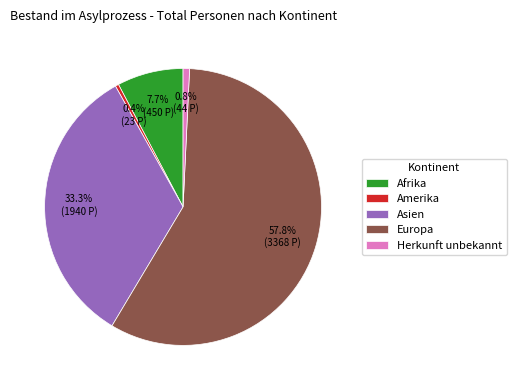

Is the sum of Asien and Herkunft unbekannt greater than half?

No